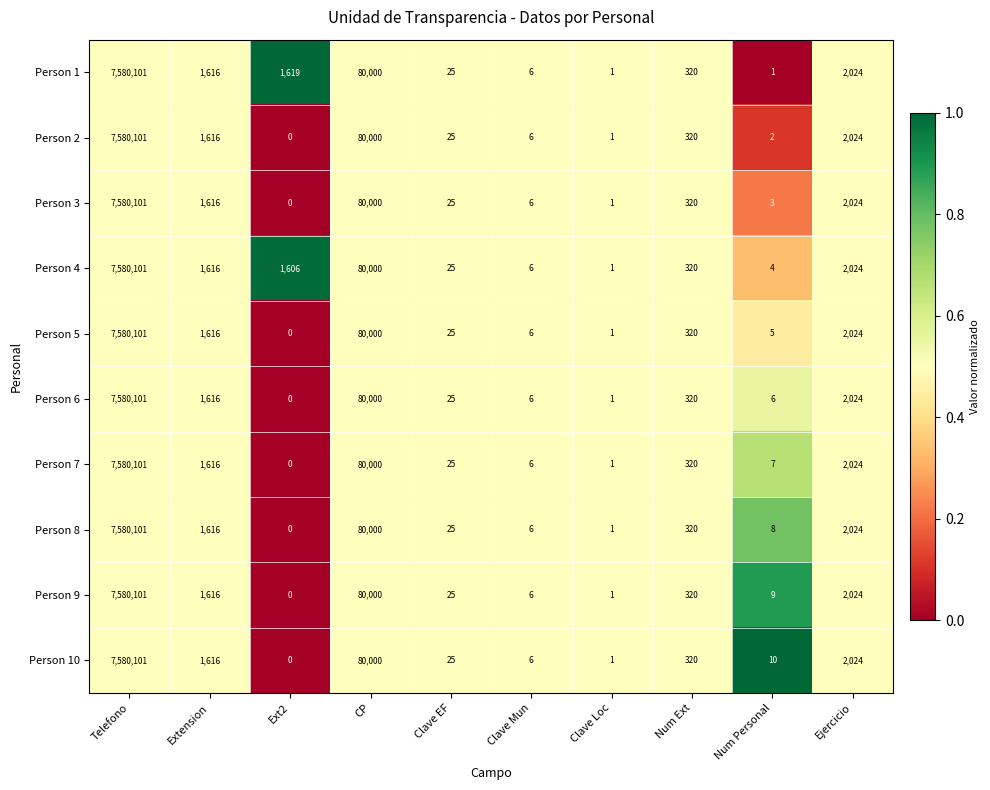

What is the spread (max minus min) of values at Num Personal?

9